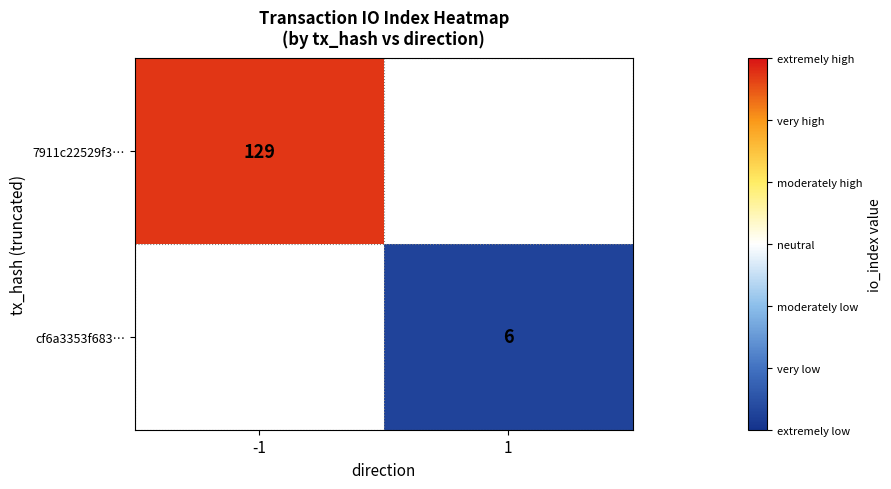

The value of 7911c22529f3… at -1 is 26. True or false?

False